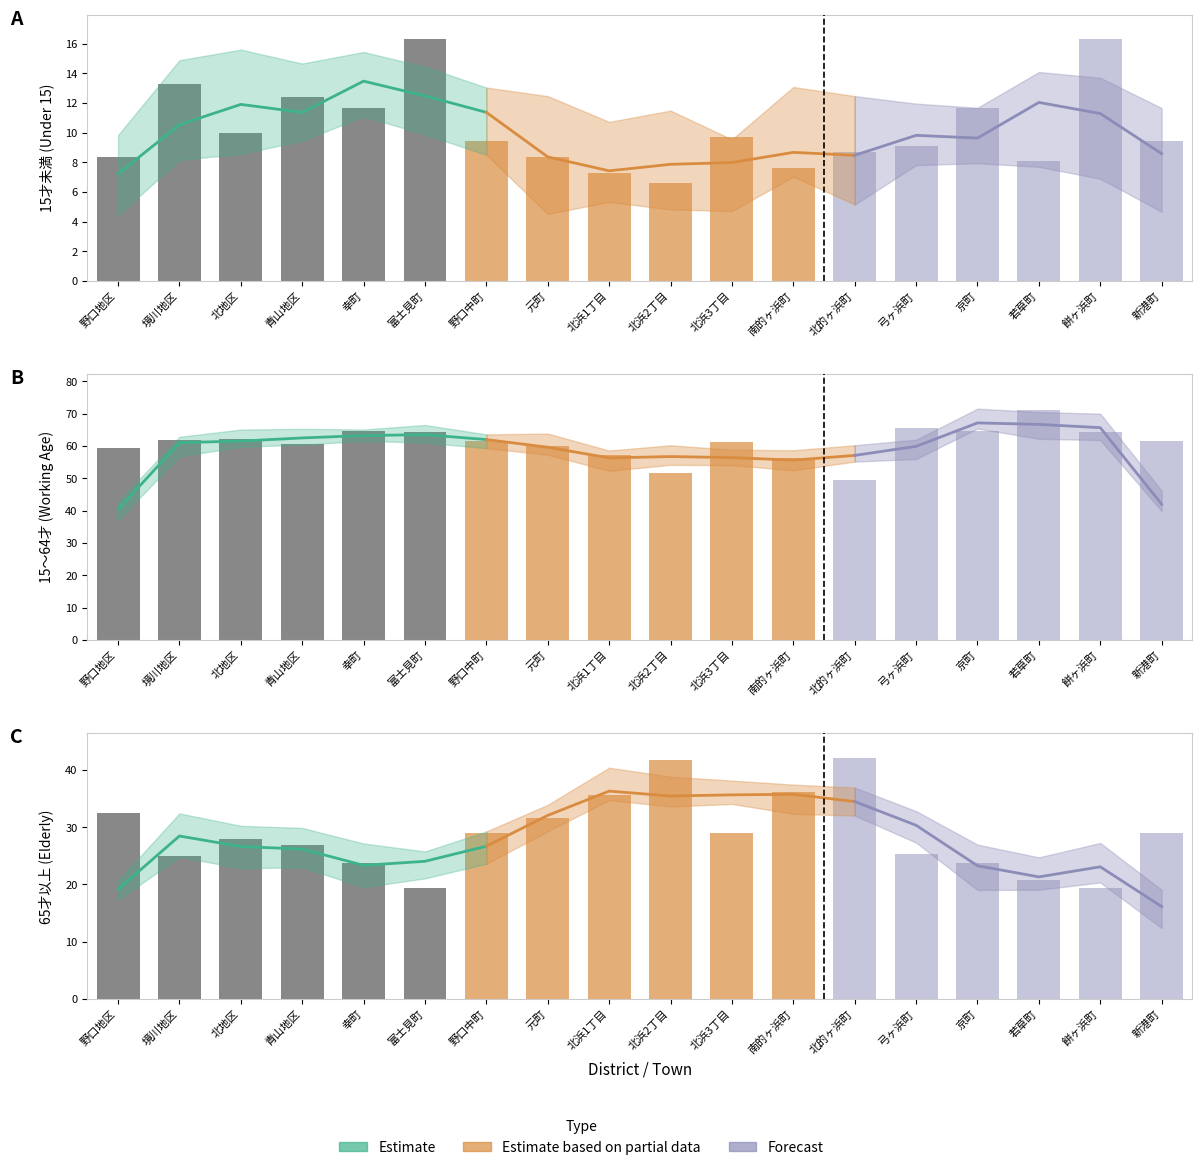

Which category has the highest value in the 15～64才割合 series?

若草町